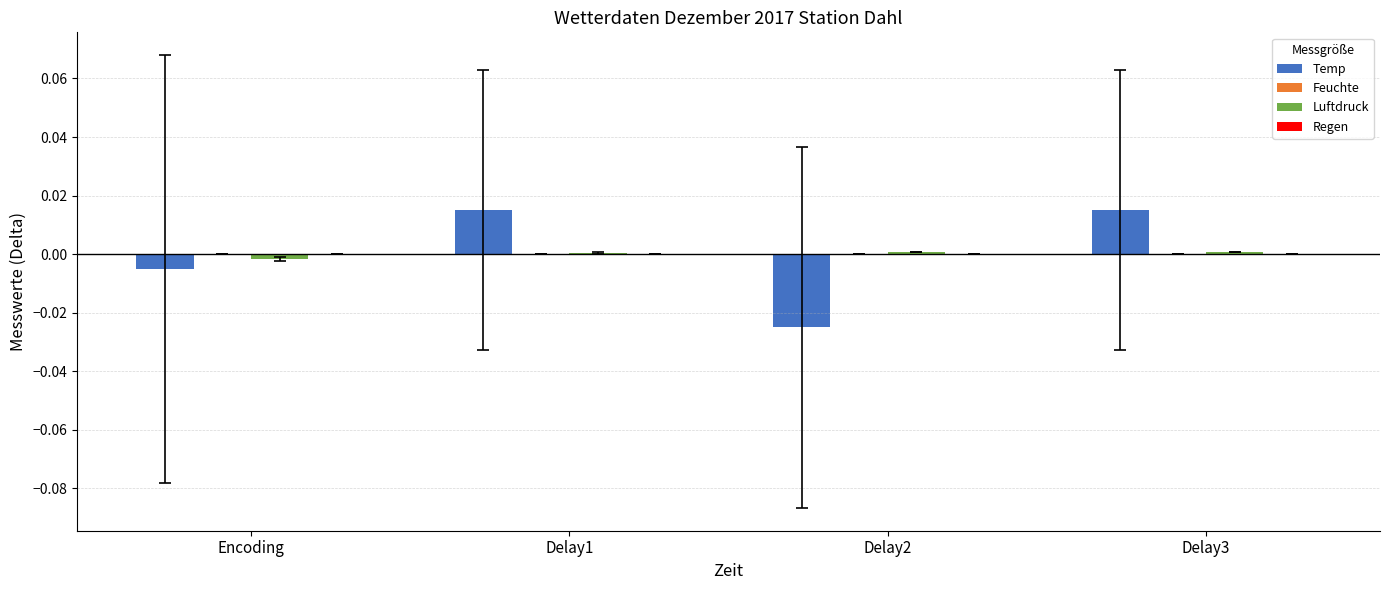

Count the number of data series in this chart.

2